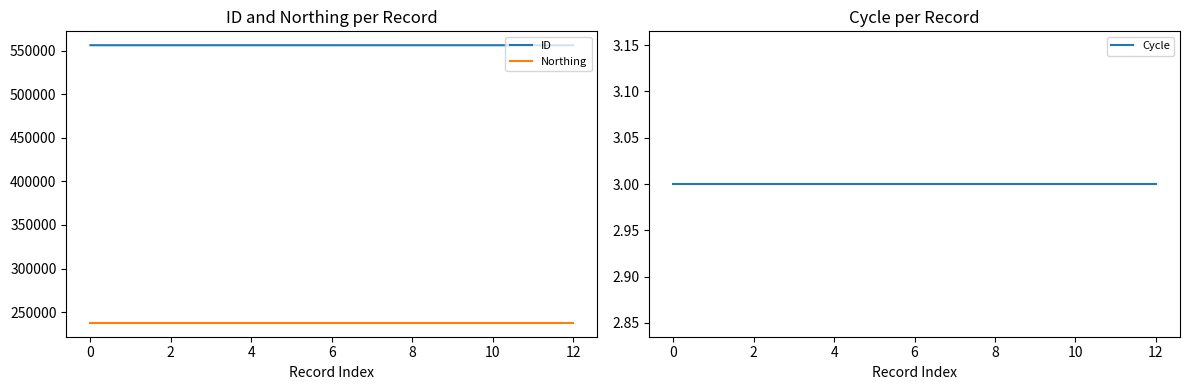

Reading left to right, what are all the values shown in this chart?

ID: 556420	556422	556423	556424	556426	556427	556428	556429	556430	556431	556432	556433	556434
Northing: 237629	237629	237629	237629	237629	237629	237629	237629	237629	237629	237629	237629	237629
Cycle: 3	3	3	3	3	3	3	3	3	3	3	3	3